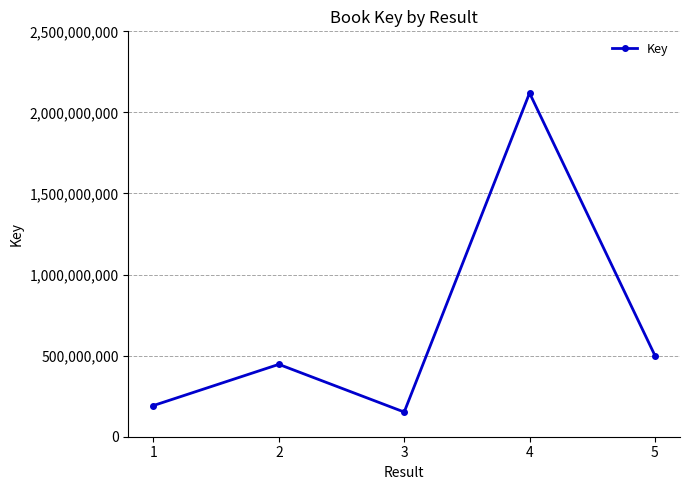

List the labels in order of value, largest first.

4, 5, 2, 1, 3